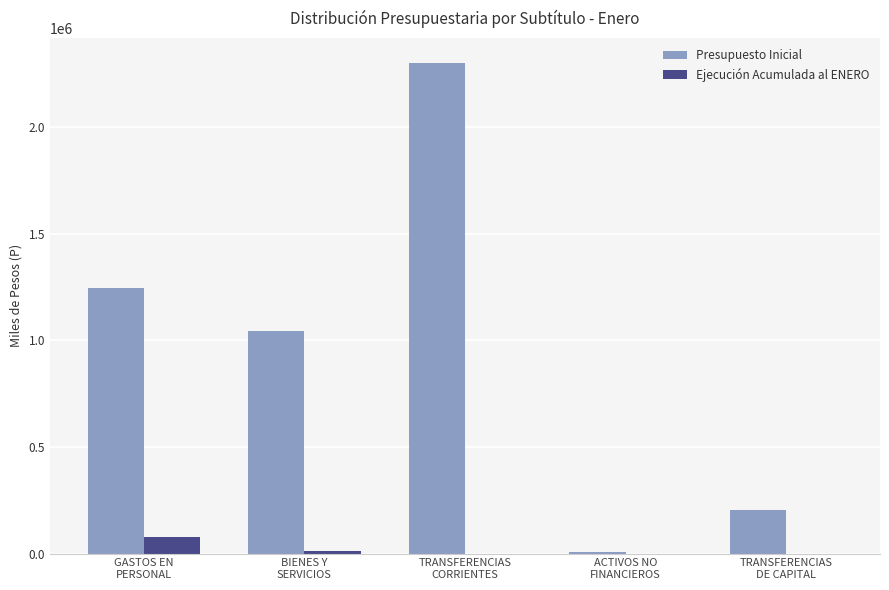

What is the greatest value displayed?

2300805